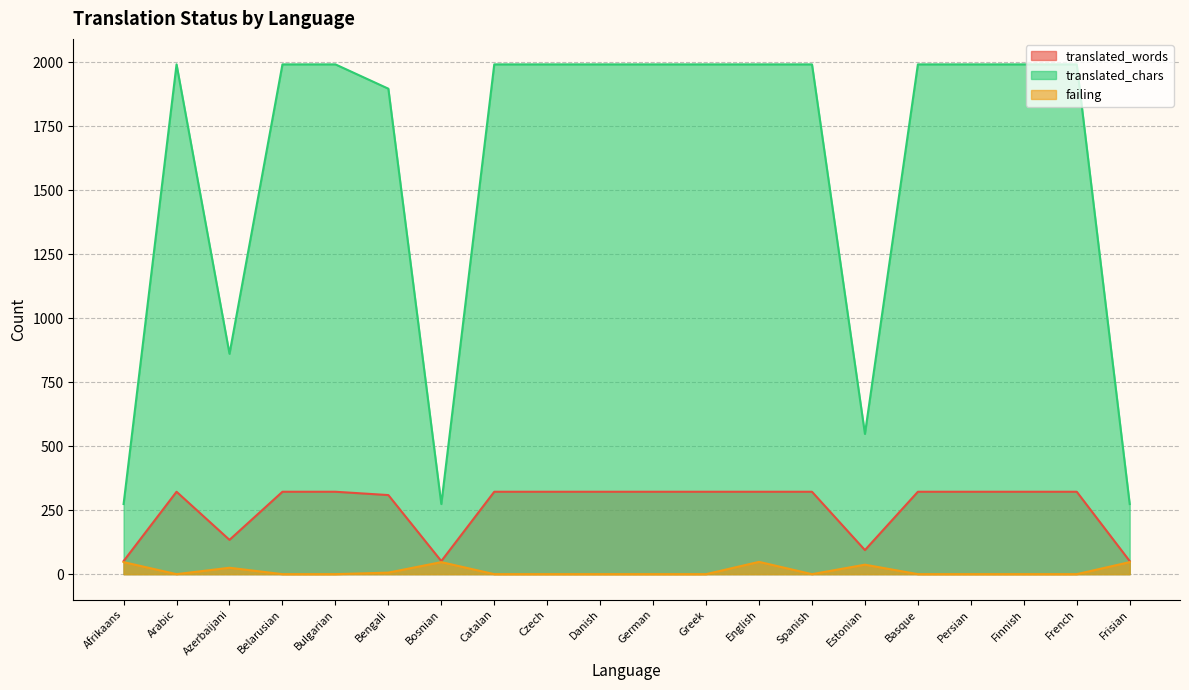

At which category is the sum across all series the highest?

English